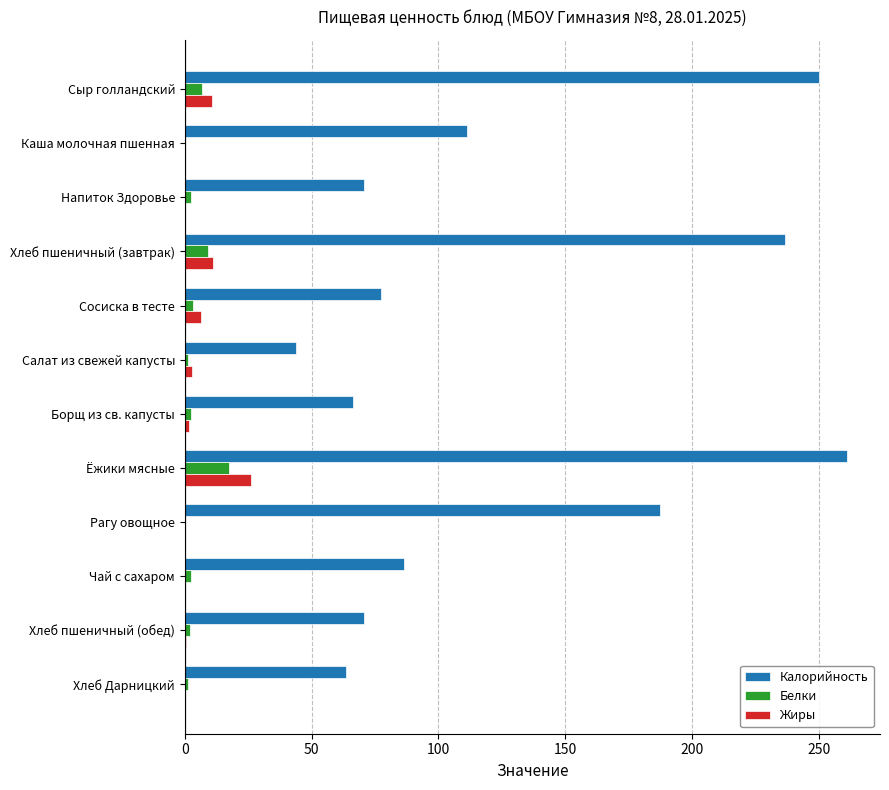

At which category is the sum across all series the highest?

Ёжики мясные